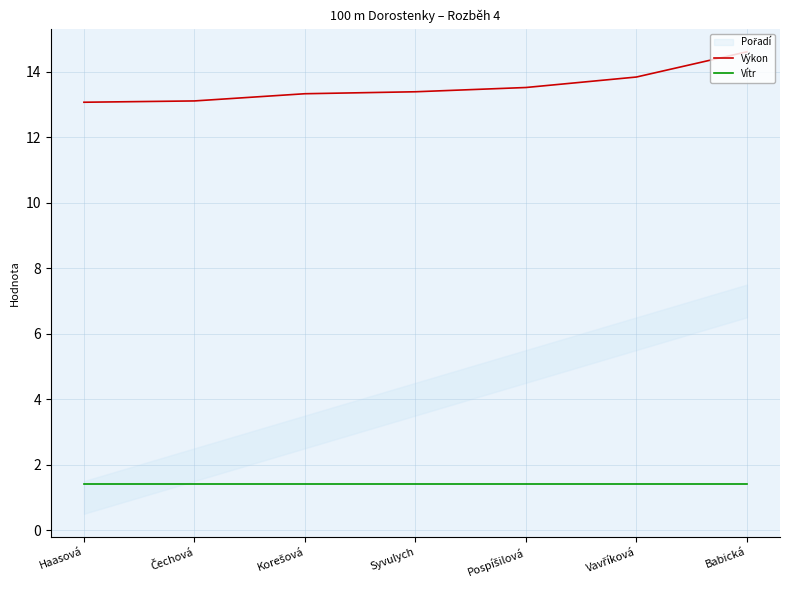

At how many categories does at least one series exceed 1?

7